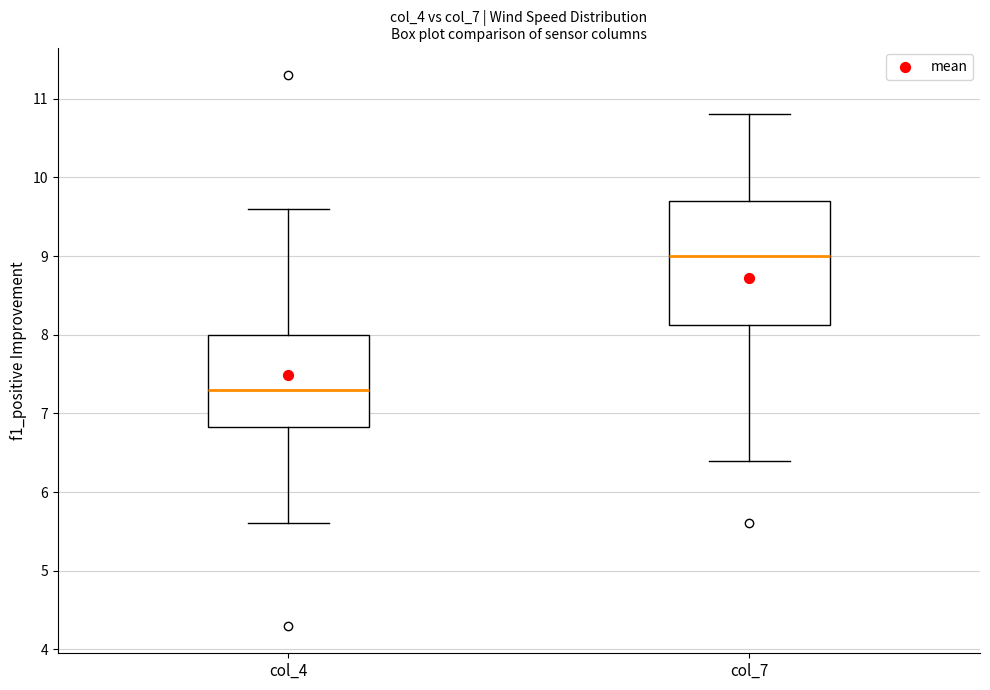

Which box has the highest median line?

col_7